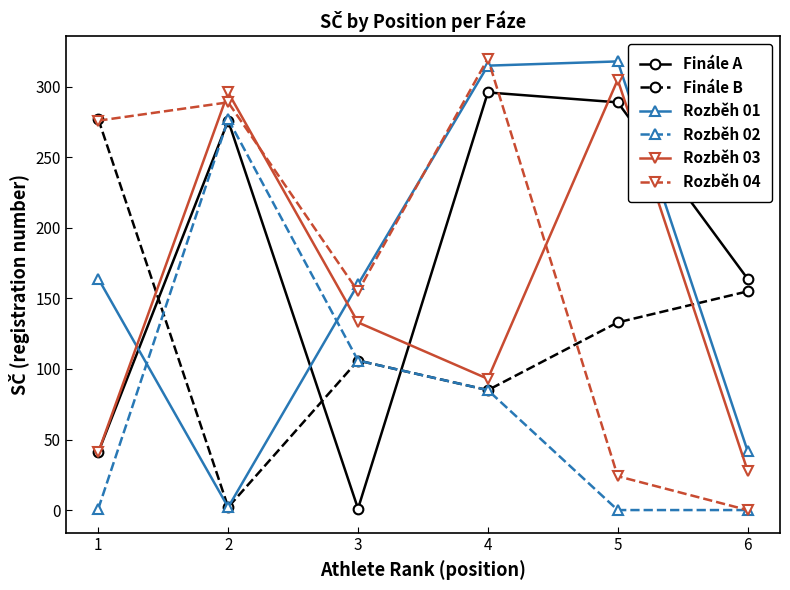

Is this an area chart (filled region under the line)?

No